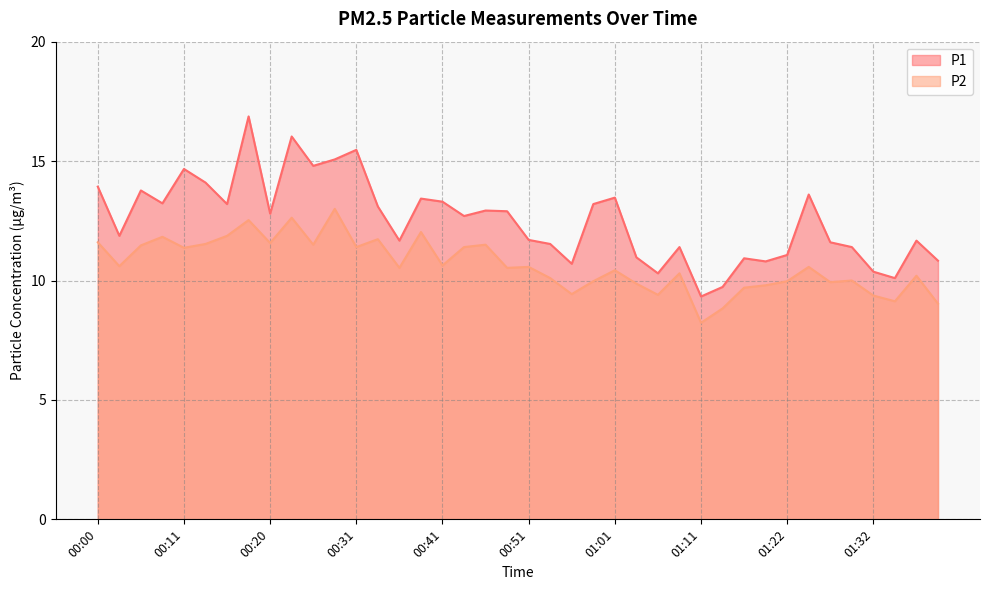

What is the difference between the highest and lowest values at 00:43?

1.3